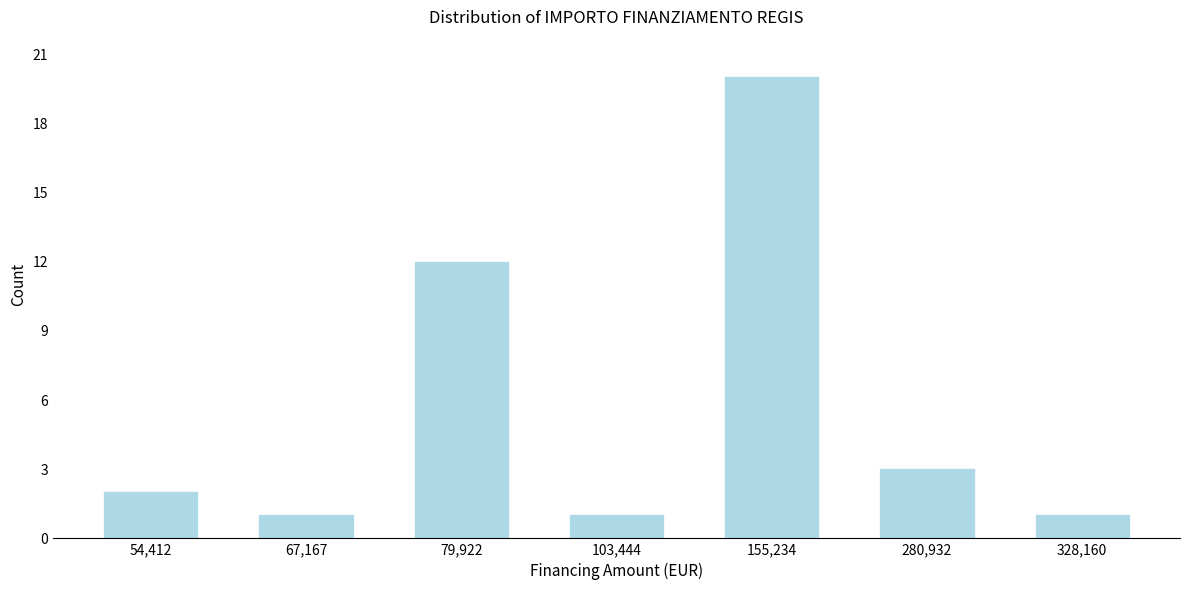

Reading left to right, what are all the values shown in this chart?

2	1	12	1	20	3	1